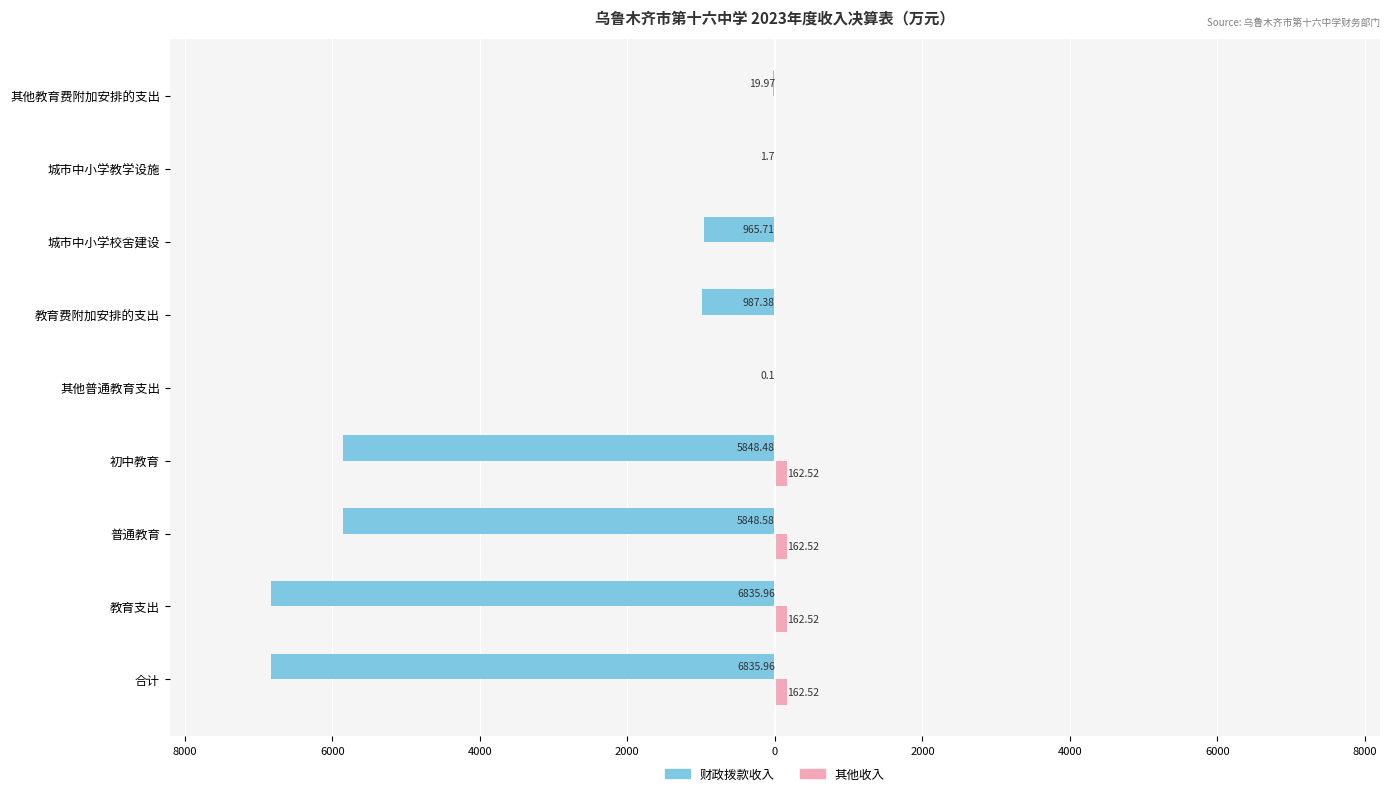

What is the smallest value displayed?

-6836.0